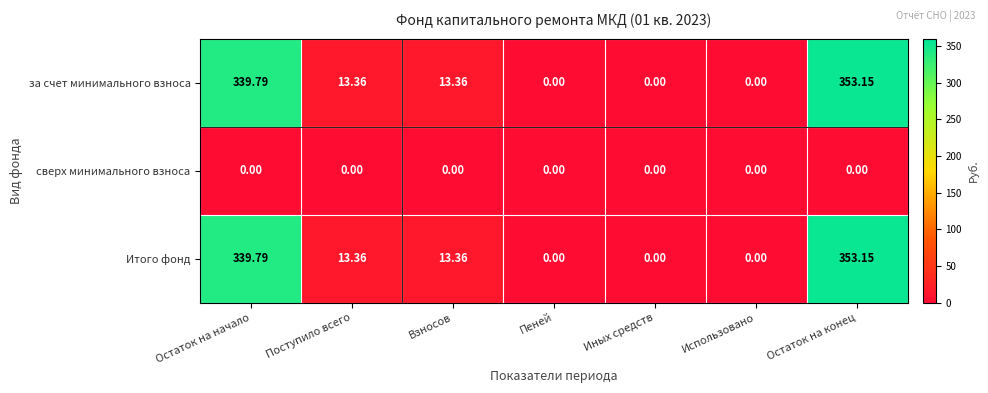

At which label does за счет минимального взноса first exceed 13?

Остаток на начало